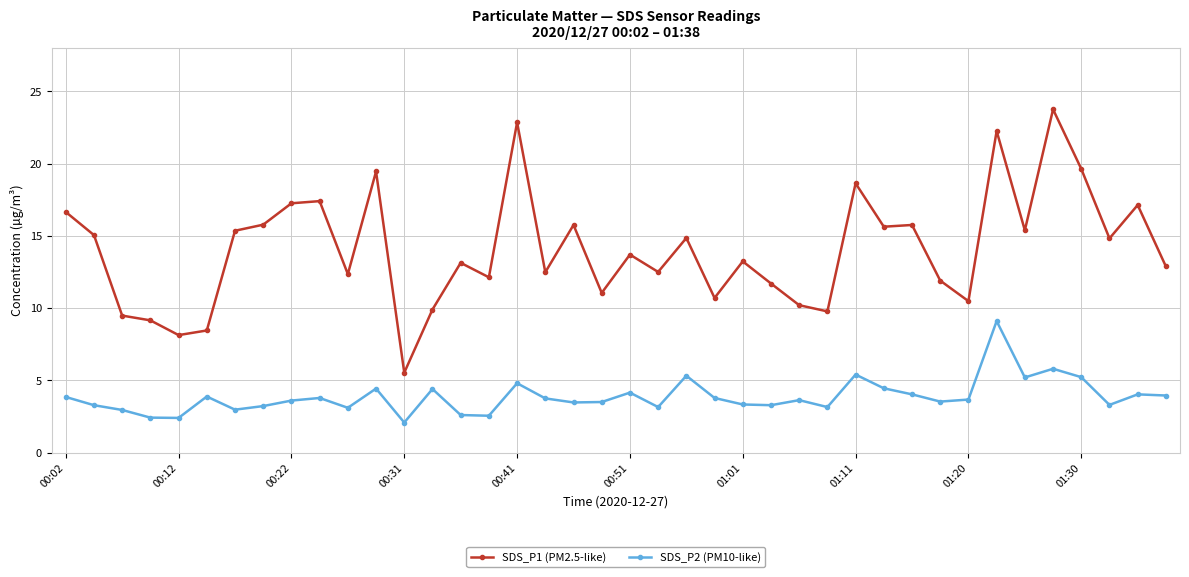

What is the highest value of the SDS_P2 (PM10-like) series?

9.1